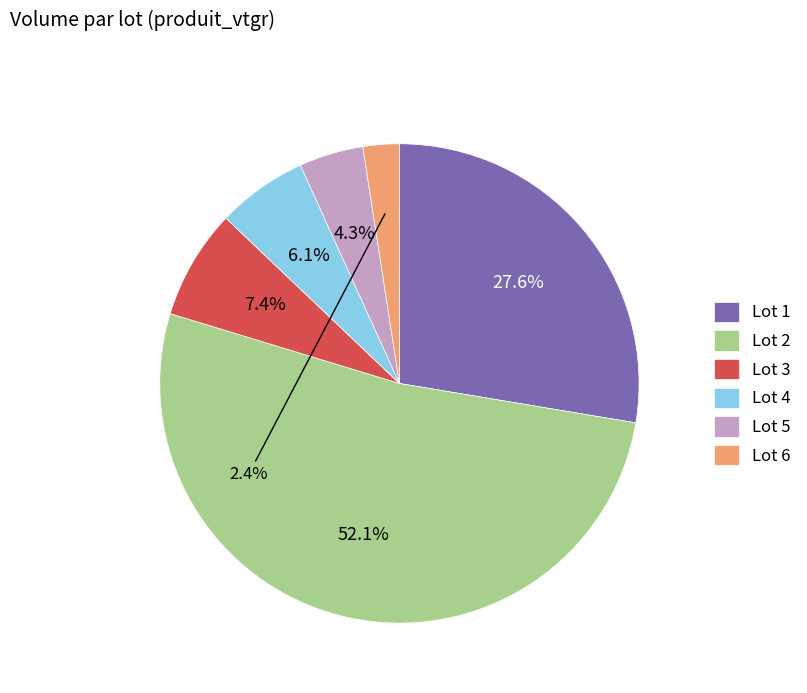

To the nearest percent, what is the combined percentage of Lot 1 and Lot 4?

34%